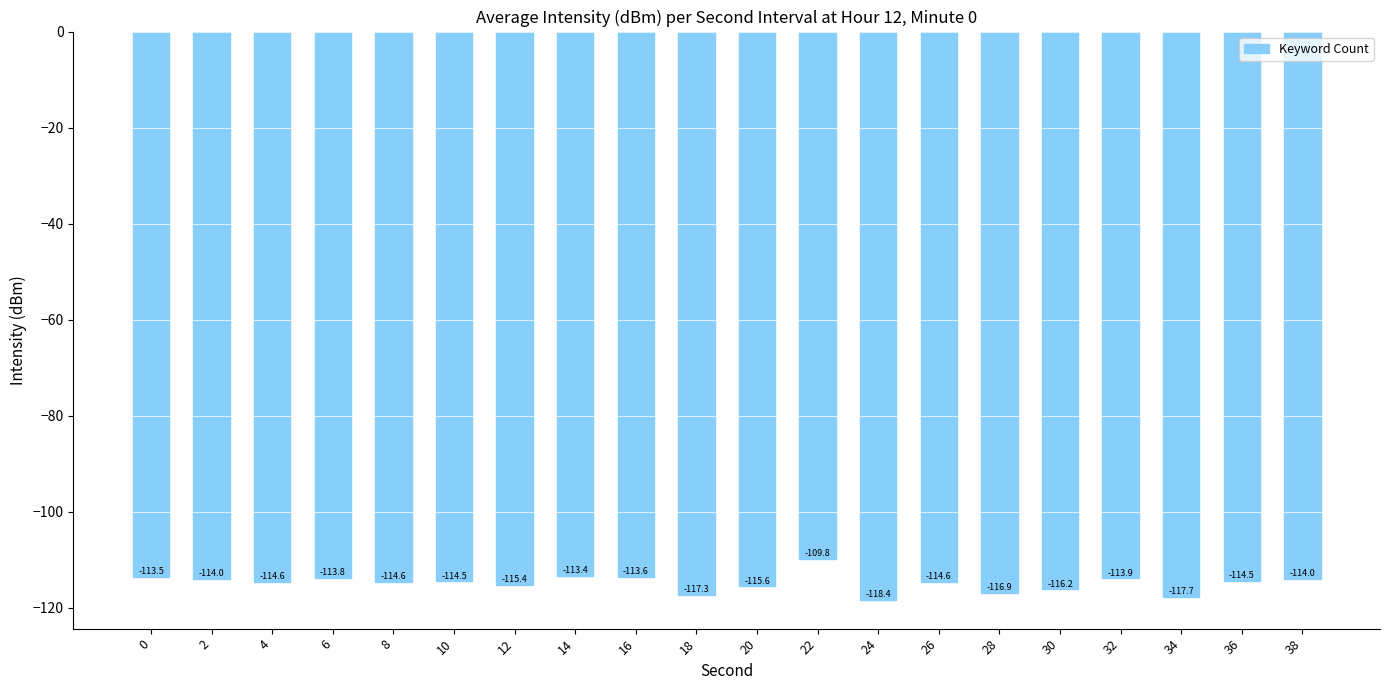

How many values are below -114?

14